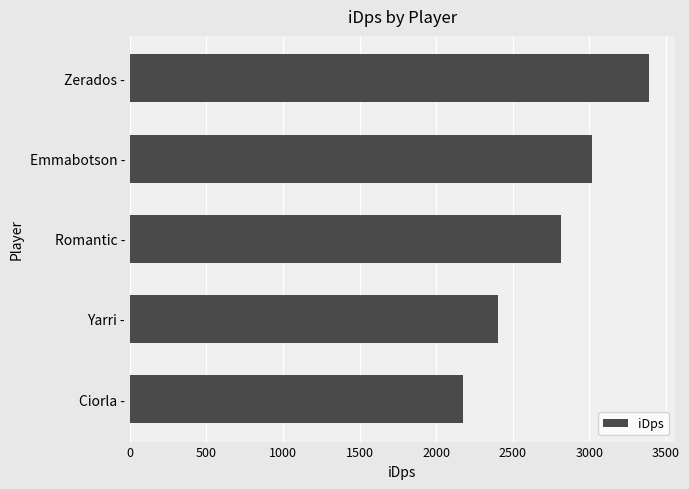

Read the value at Romantic -.

2815.2